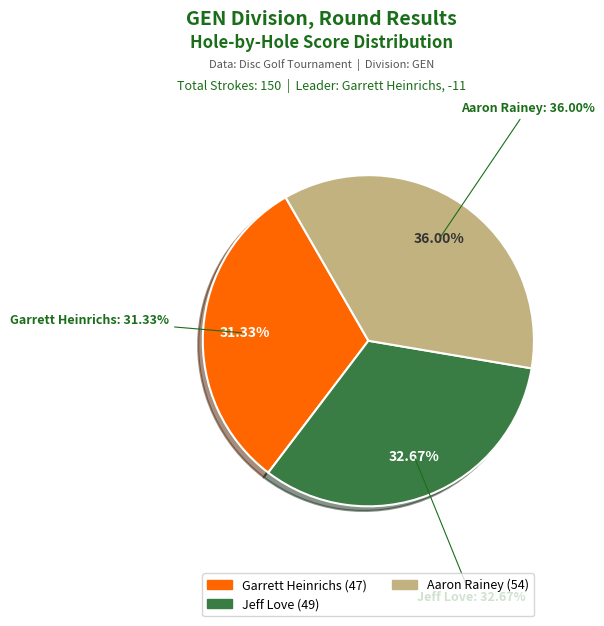

The Garrett Heinrichs (47) slice represents 40% of the pie. True or false?

False